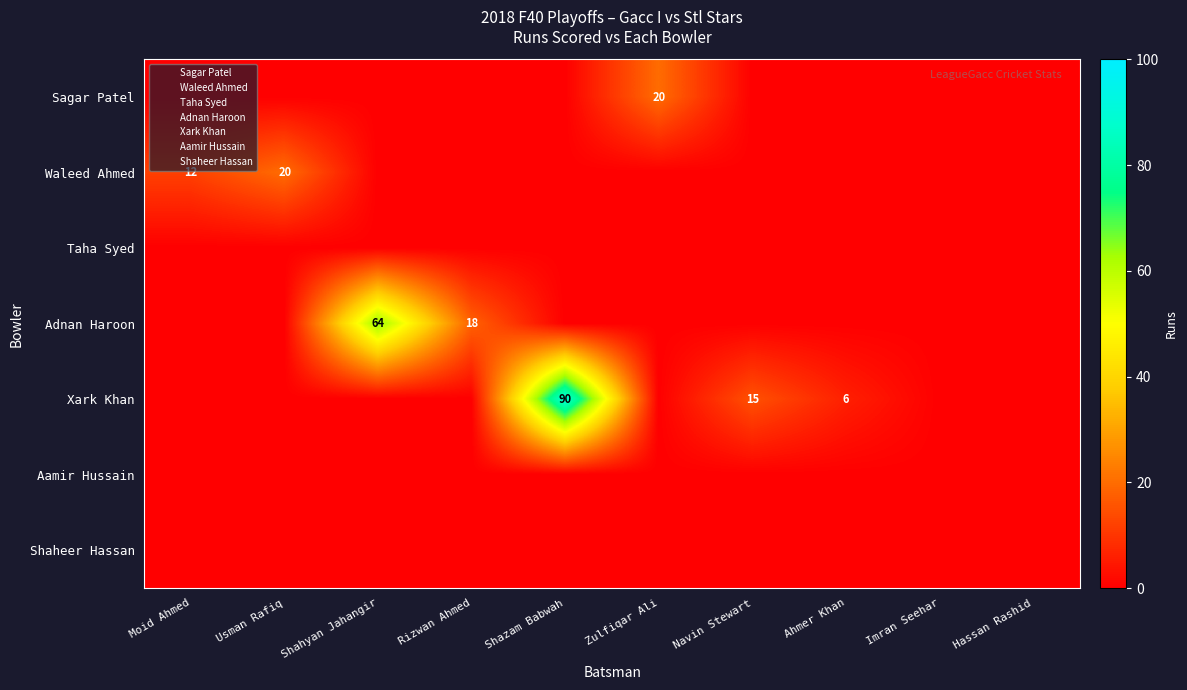

At Shazam Babwah, list the series in order from smallest to largest.

Sagar Patel, Waleed Ahmed, Taha Syed, Adnan Haroon, Aamir Hussain, Shaheer Hassan, Xark Khan